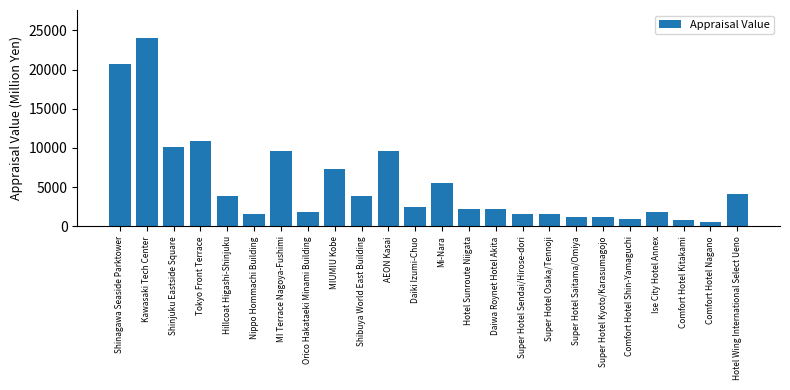

At which label does the data first exceed 2500?

Shinagawa Seaside Parktower